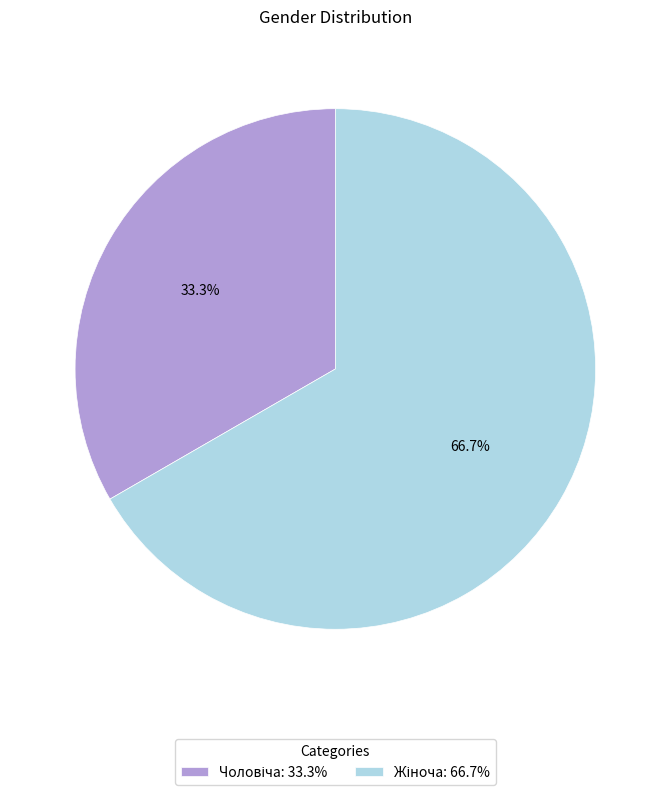

How many segments does this pie chart have?

2